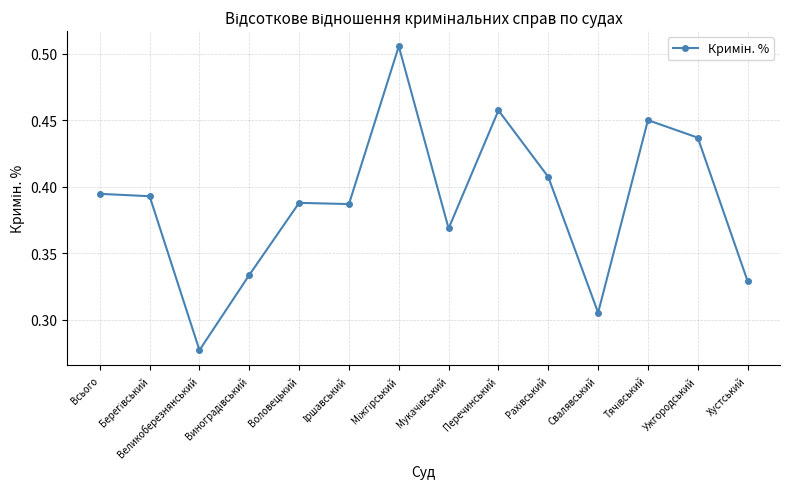

How many points are higher than both their immediate neighbors (excluding endpoints)?

4